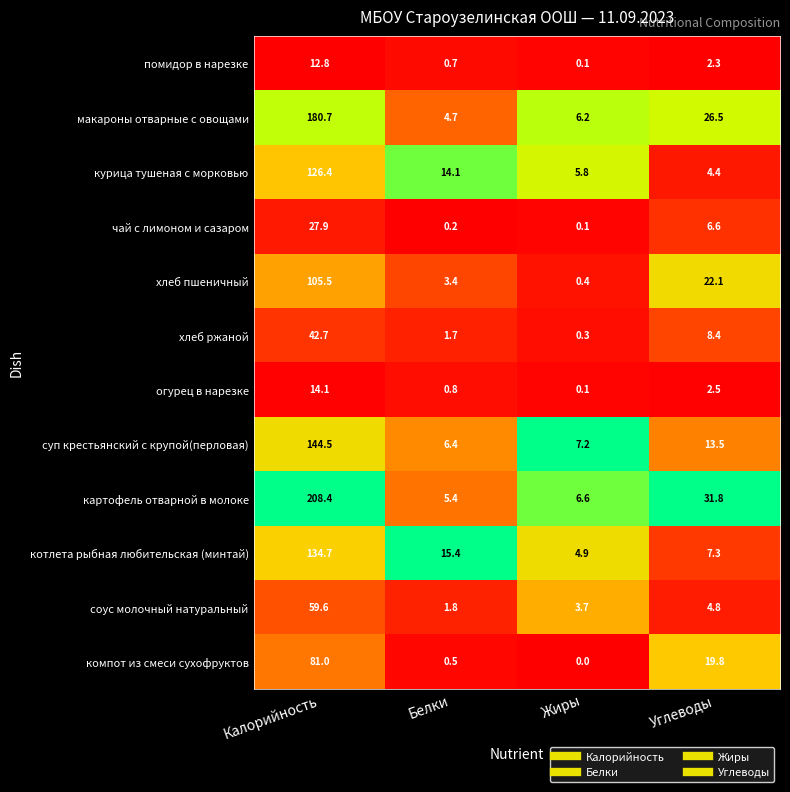

Rank the series at Углеводы from highest to lowest value.

картофель отварной в молоке, макароны отварные с овощами, хлеб пшеничный, компот из смеси сухофруктов, суп крестьянский с крупой(перловая), хлеб ржаной, котлета рыбная любительская (минтай), чай с лимоном и сазаром, соус молочный натуральный, курица тушеная с морковью, огурец в нарезке, помидор в нарезке